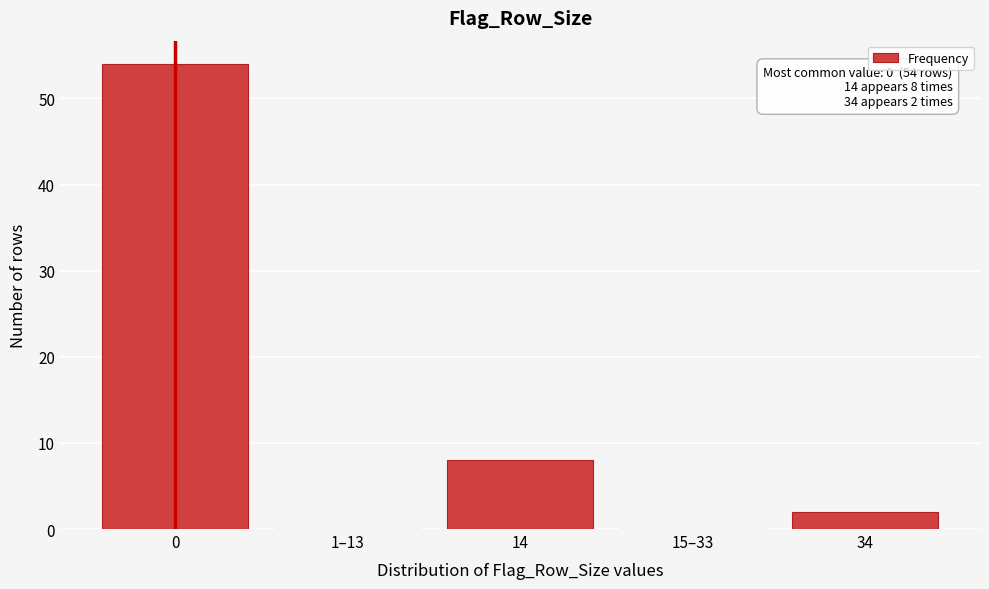

Reading right to left, list all the values displayed in this chart.

34=2	15–33=0	14=8	1–13=0	0=54